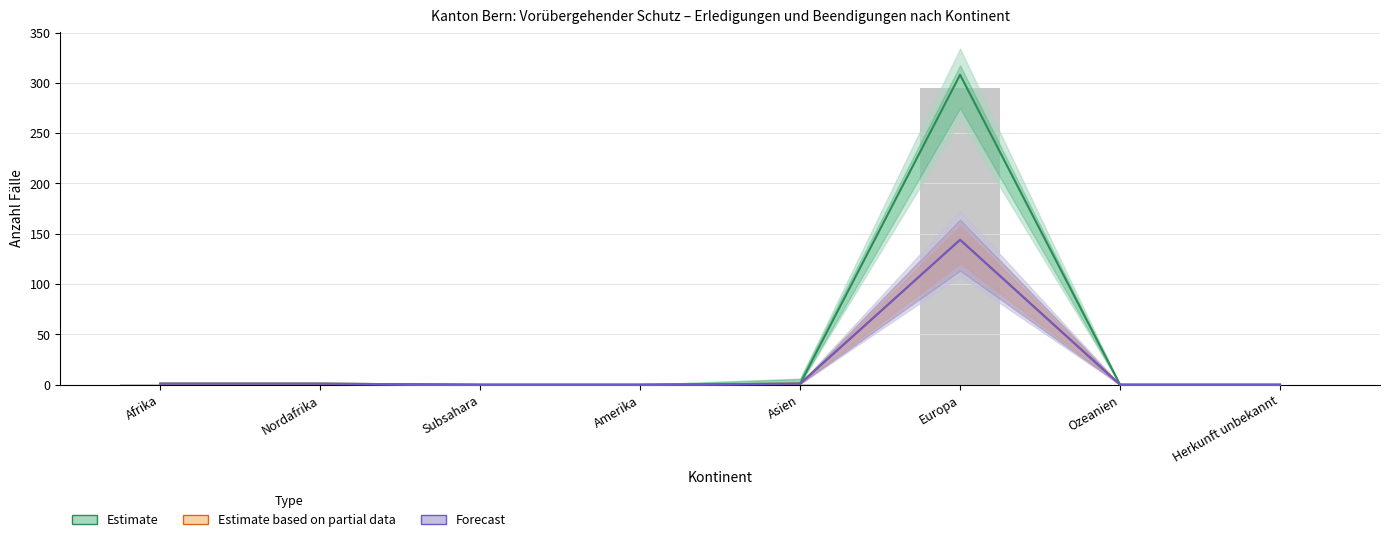

What is the average value of the Estimate based on partial data series?

18